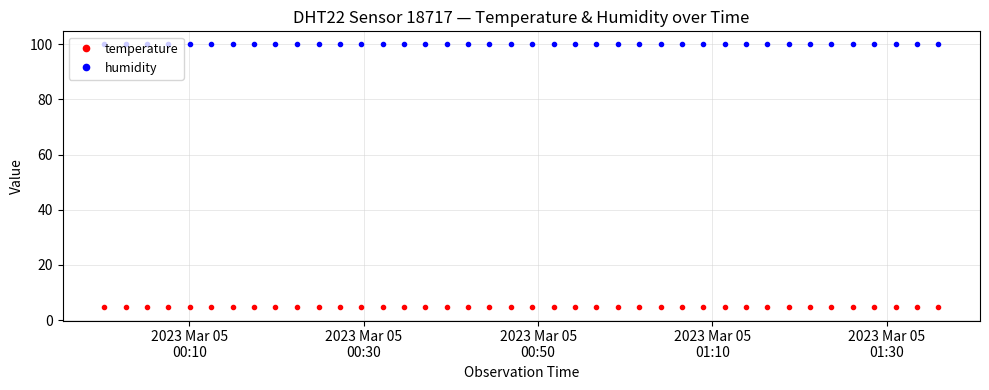

Which series has the widest spread of values?

temperature